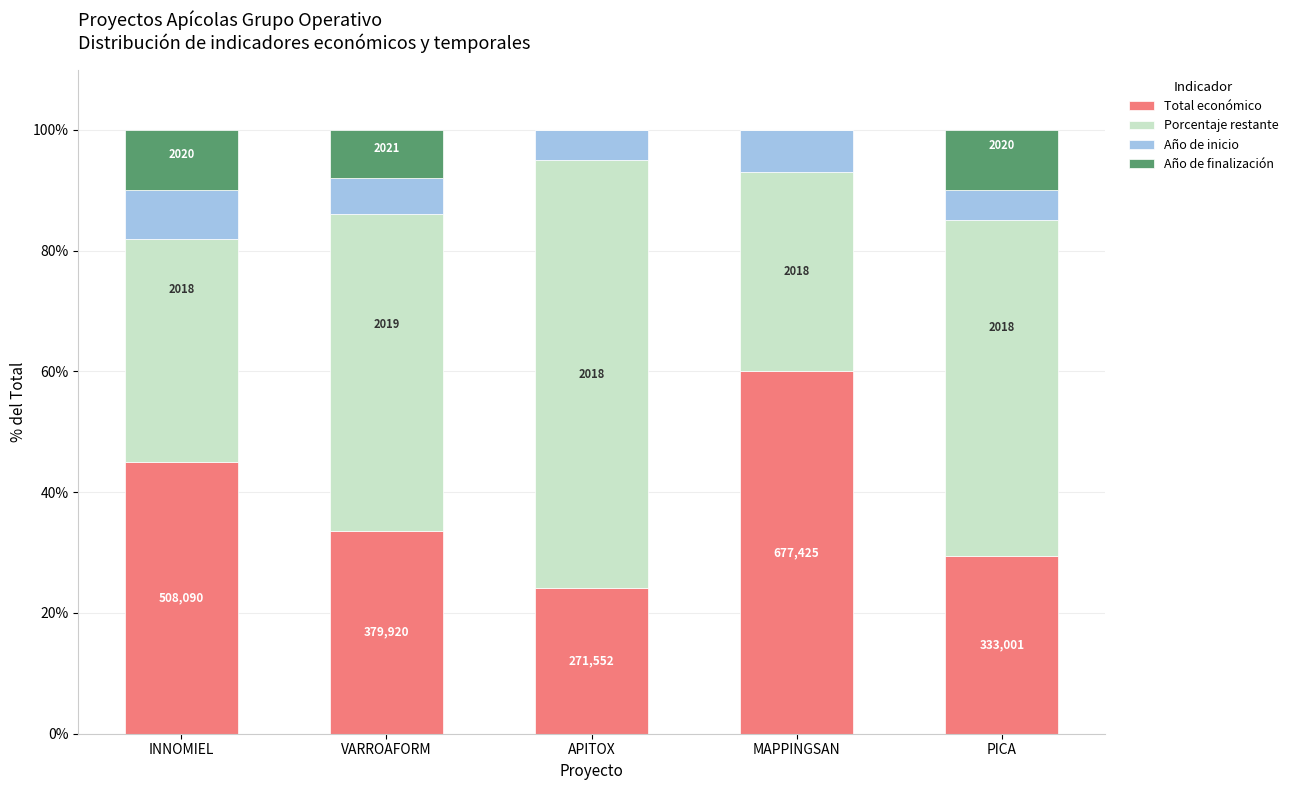

Does the chart contain stacked bars?

Yes